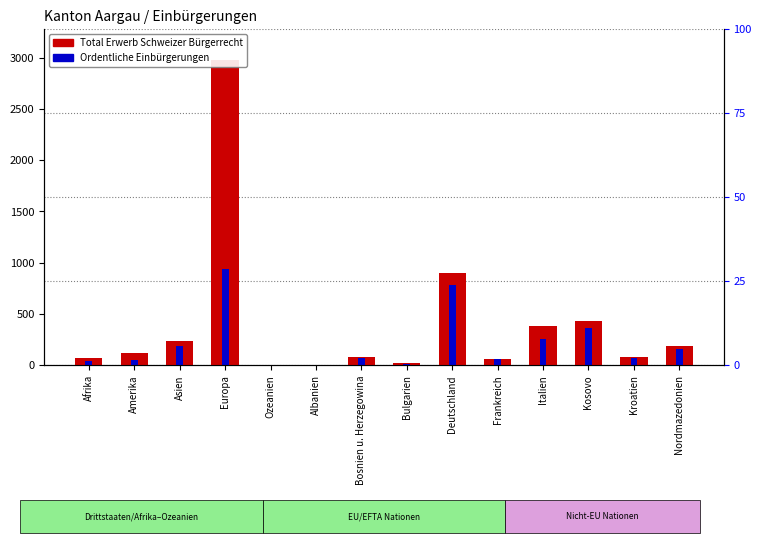

What is the total value across all series at Amerika?

163